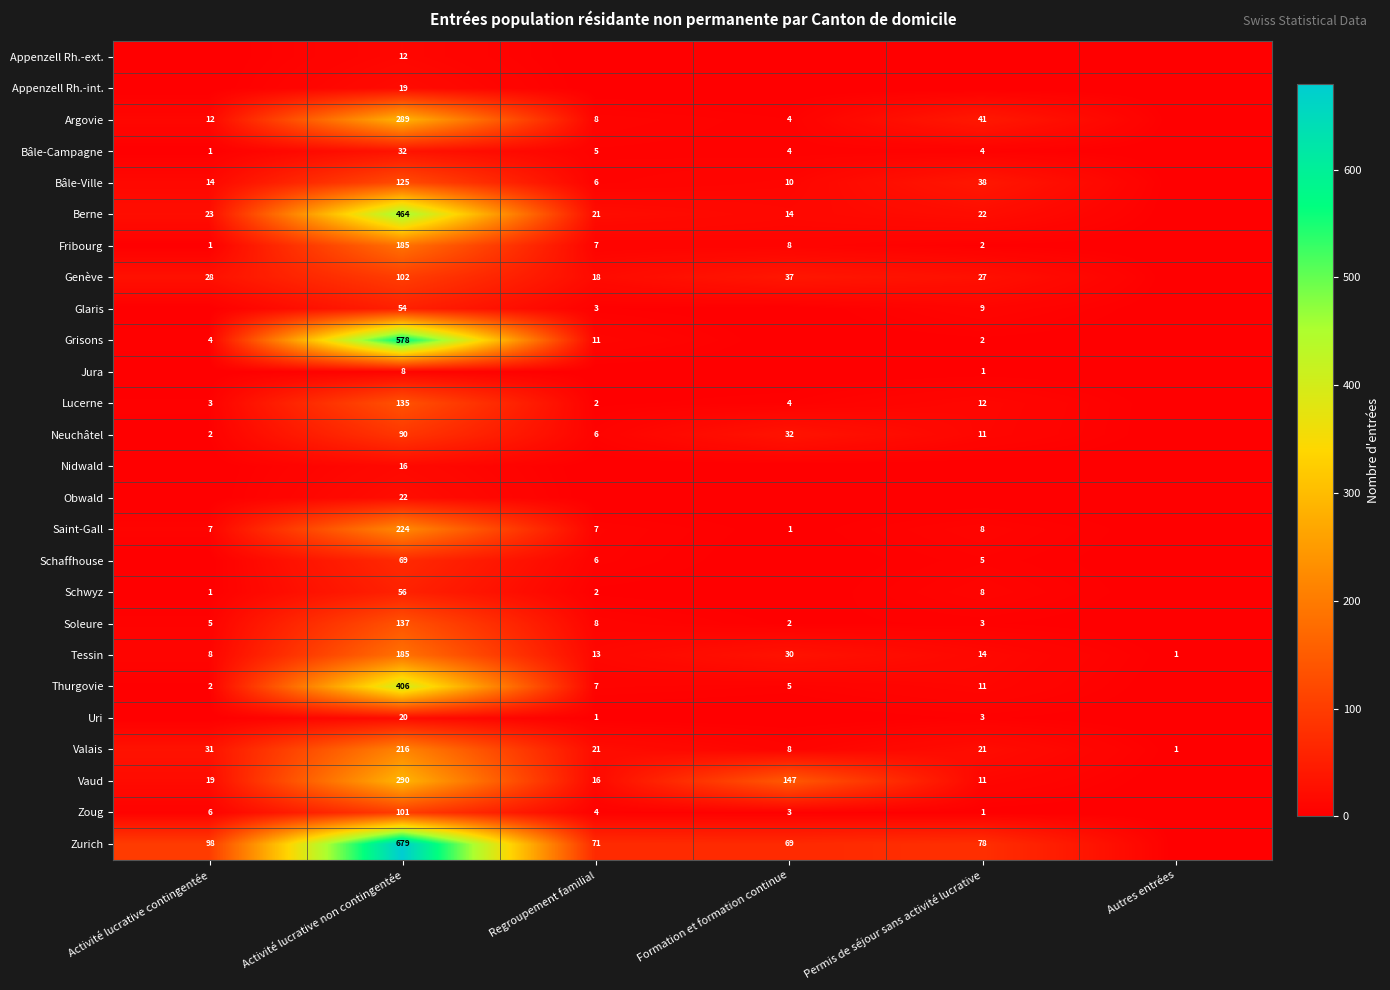

Is the value of Thurgovie at Activité lucrative non contingentée greater than the value of Argovie at Regroupement familial?

Yes